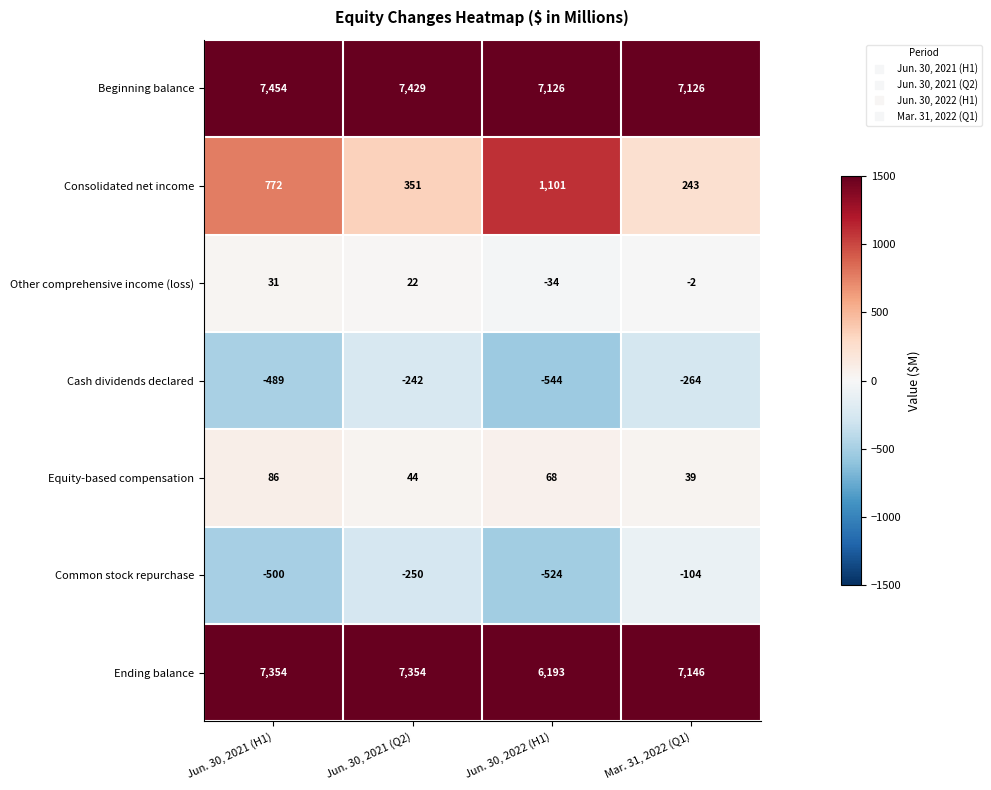

Rank the series by their maximum value, from highest to lowest.

Beginning balance, Ending balance, Consolidated net income, Equity-based compensation, Other comprehensive income (loss), Common stock repurchase, Cash dividends declared